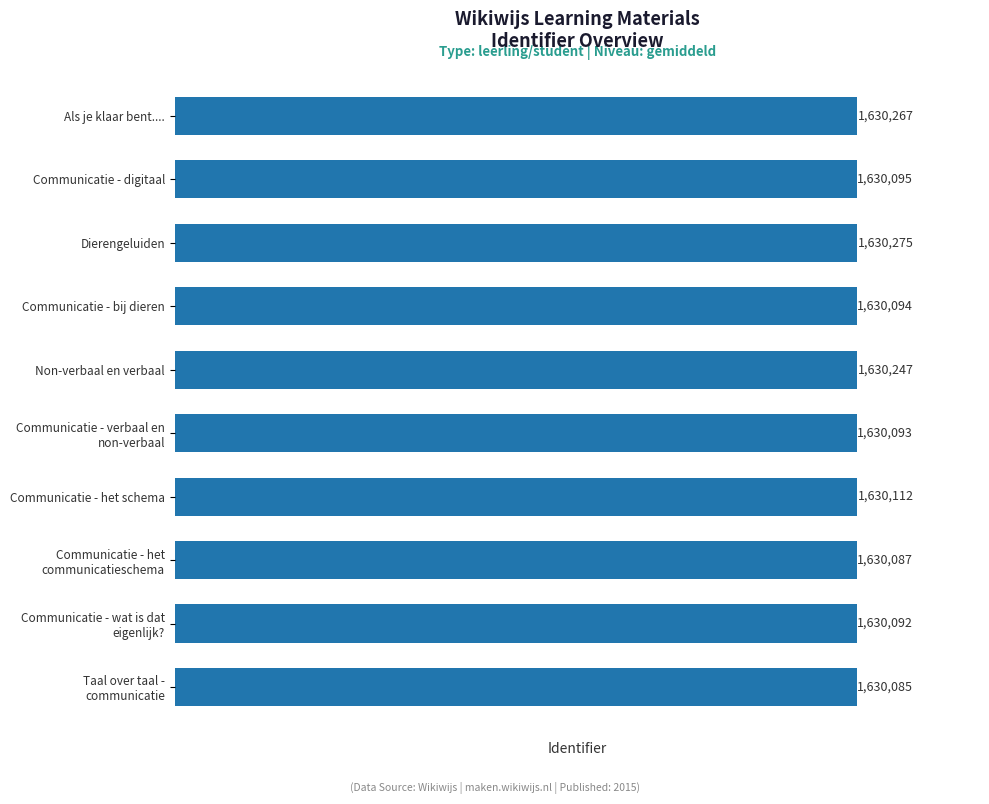

What is the difference between the maximum and minimum values?

190